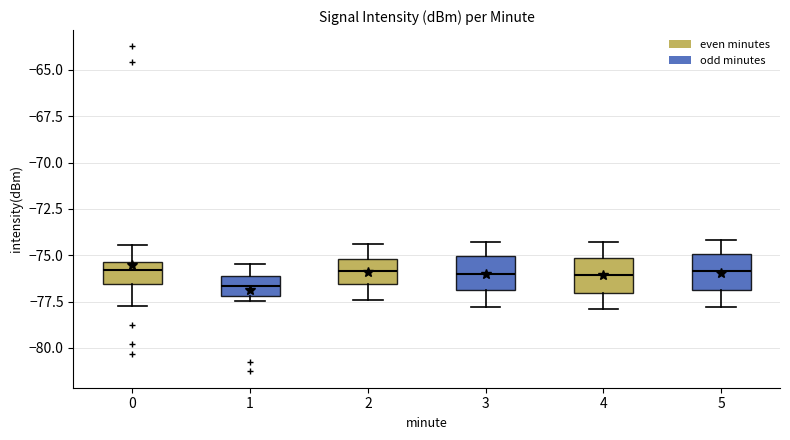

Where is the lower edge of the box at x = 0 on the y-axis? The values are not printed on the chart, so give them approximately, as read against the axis.

-76.5